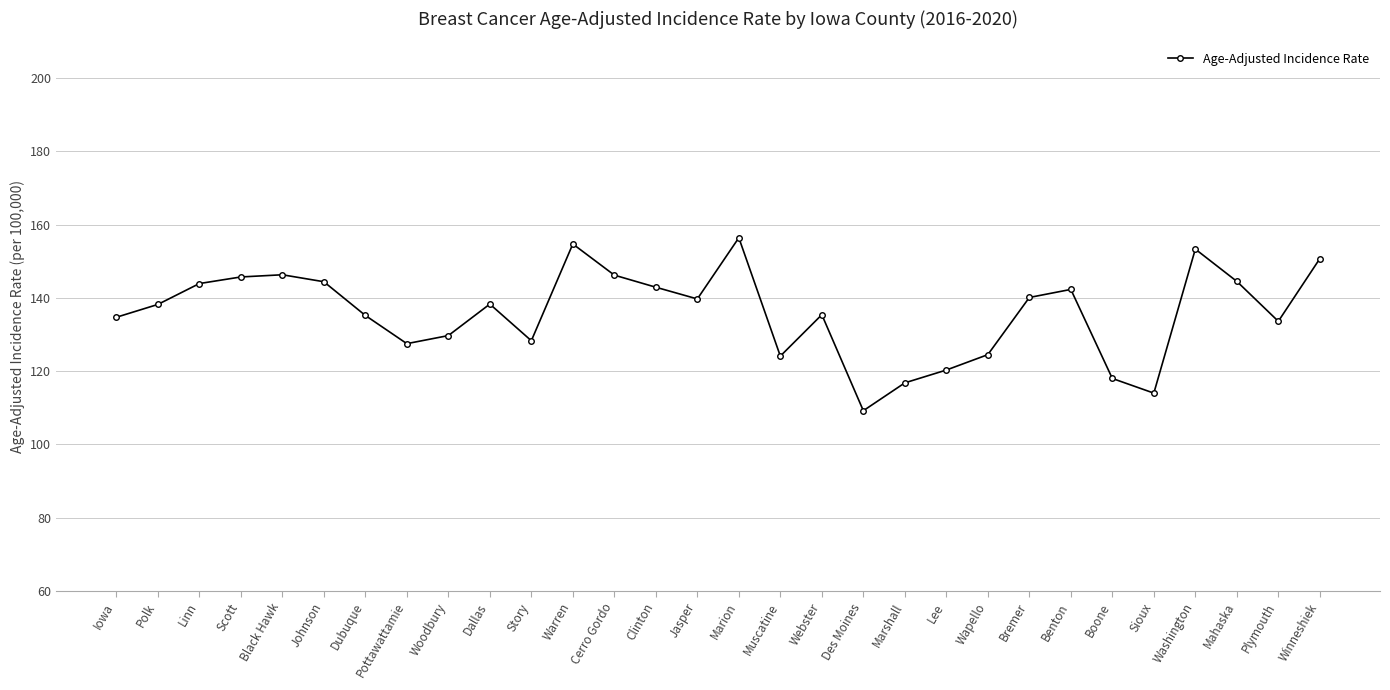

How many interior local peaks (higher than both neighbors) does the data have?

7